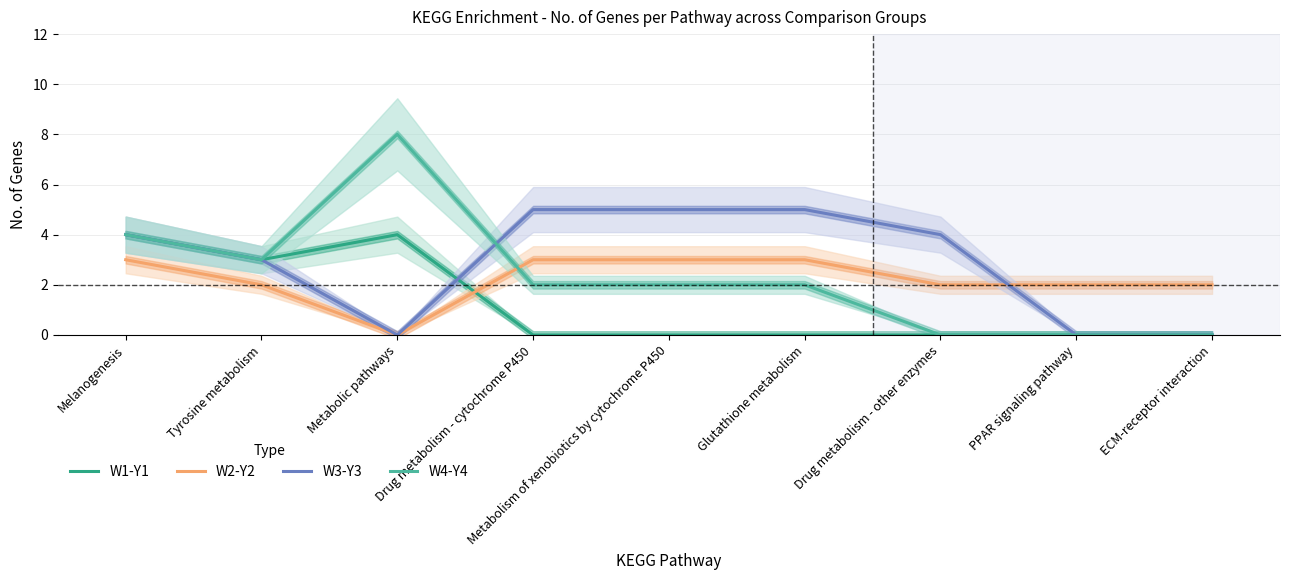

Reading left to right, transcribe all the data shown in this chart.

W1-Y1: Melanogenesis=4	Tyrosine metabolism=3	Metabolic pathways=4	Drug metabolism - cytochrome P450=0	Metabolism of xenobiotics by cytochrome P450=0	Glutathione metabolism=0	Drug metabolism - other enzymes=0	PPAR signaling pathway=0	ECM-receptor interaction=0
W2-Y2: Melanogenesis=3	Tyrosine metabolism=2	Metabolic pathways=0	Drug metabolism - cytochrome P450=3	Metabolism of xenobiotics by cytochrome P450=3	Glutathione metabolism=3	Drug metabolism - other enzymes=2	PPAR signaling pathway=2	ECM-receptor interaction=2
W3-Y3: Melanogenesis=4	Tyrosine metabolism=3	Metabolic pathways=0	Drug metabolism - cytochrome P450=5	Metabolism of xenobiotics by cytochrome P450=5	Glutathione metabolism=5	Drug metabolism - other enzymes=4	PPAR signaling pathway=0	ECM-receptor interaction=0
W4-Y4: Melanogenesis=4	Tyrosine metabolism=3	Metabolic pathways=8	Drug metabolism - cytochrome P450=2	Metabolism of xenobiotics by cytochrome P450=2	Glutathione metabolism=2	Drug metabolism - other enzymes=0	PPAR signaling pathway=0	ECM-receptor interaction=0